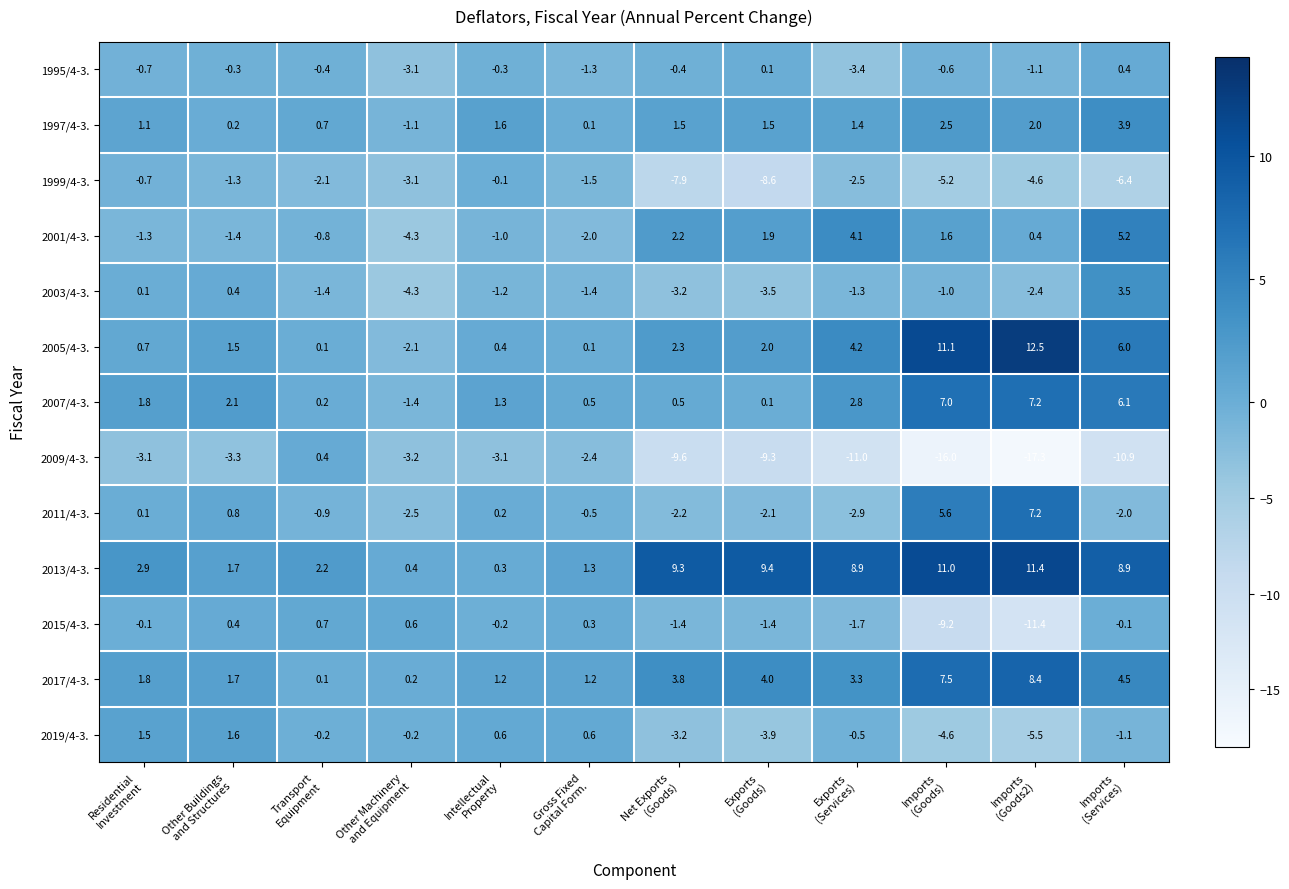

What is the spread (max minus min) of values at Transport
Equipment?

4.3